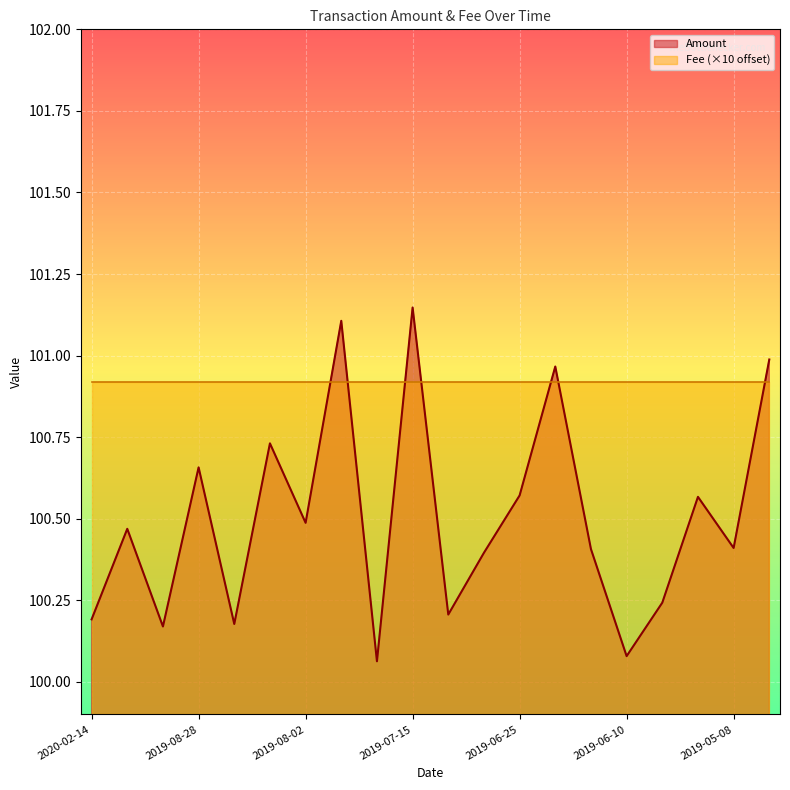

True or false: the data shows 100.4 at 2019-06-15.

True